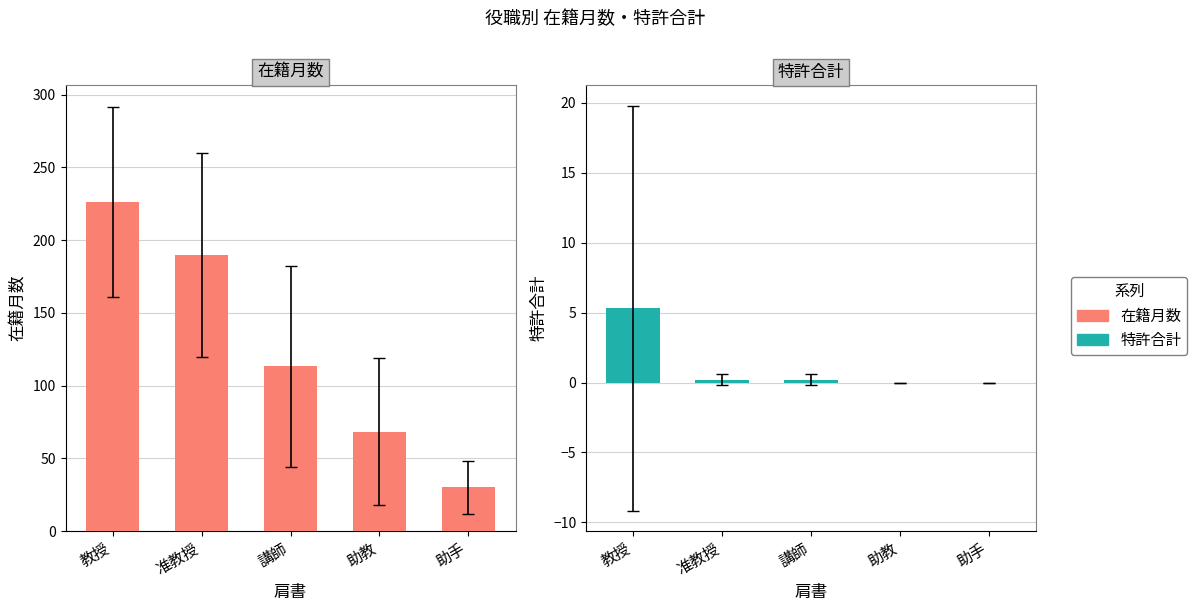

Which series has the largest range (max minus min)?

在籍月数